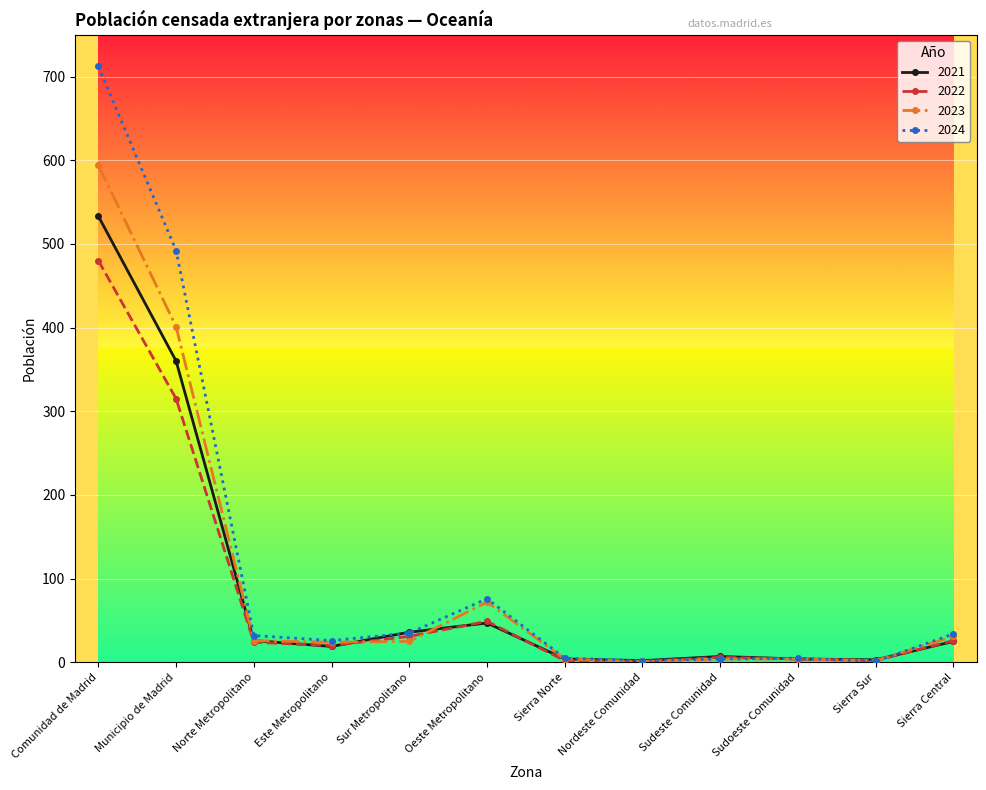

Rank the series by their maximum value, from lowest to highest.

2022, 2021, 2023, 2024